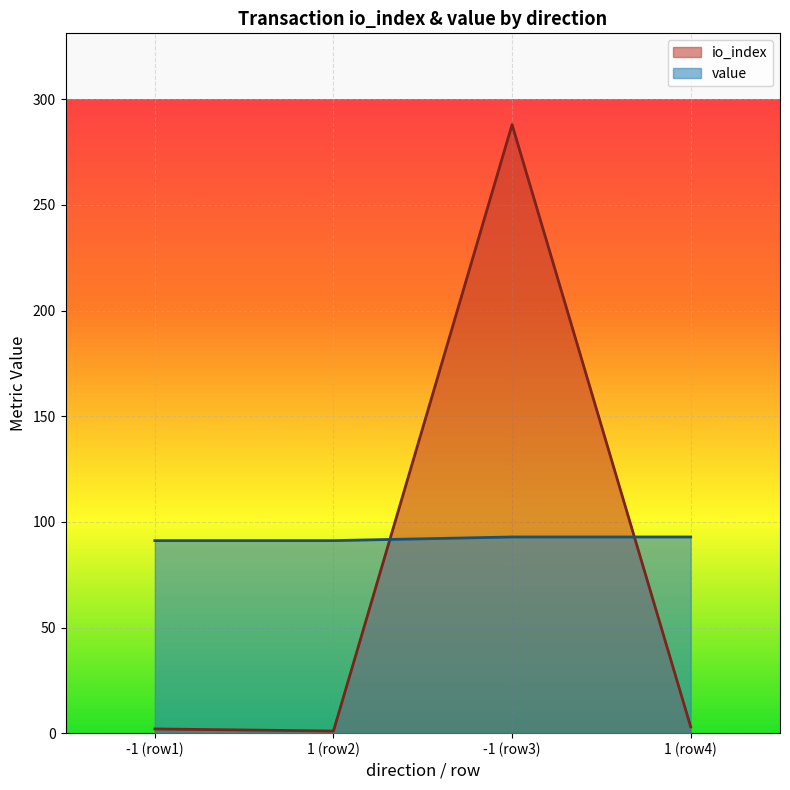

Between -1 (row1) and -1 (row3), which series saw the biggest shift?

io_index